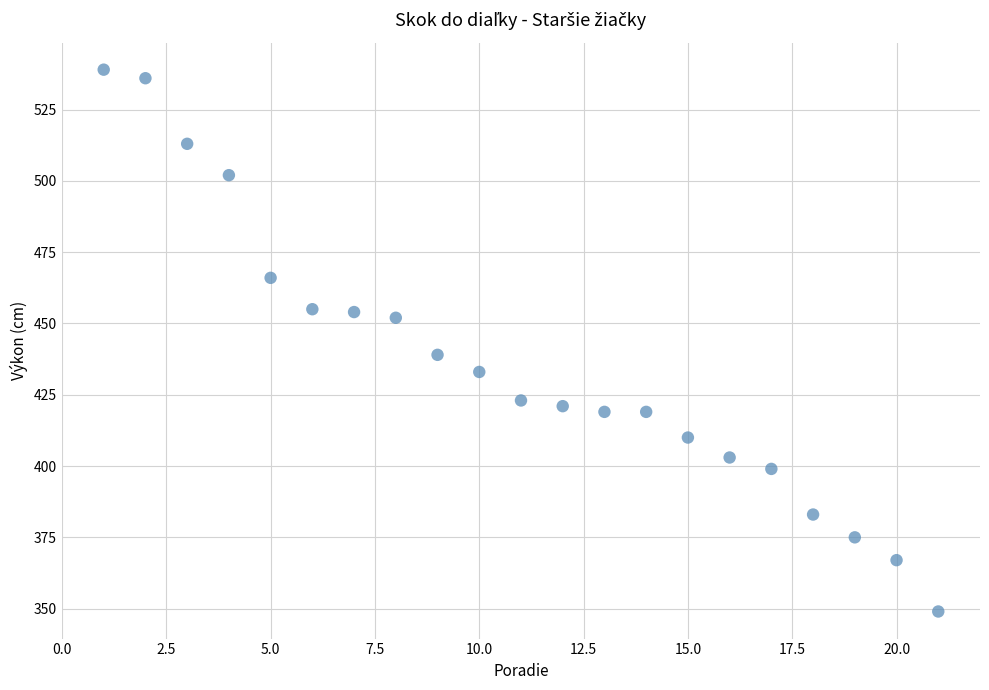

What is the range of X values (max minus min)?

20